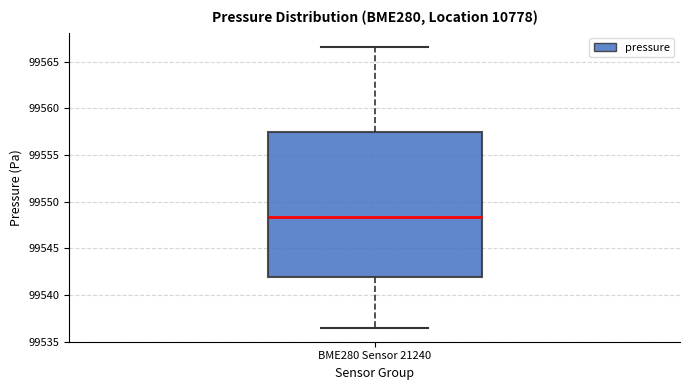

Where does the upper whisker of the box for BME280 Sensor 21240 end on the y-axis? The values are not printed on the chart, so give them approximately, as read against the axis.

99566.5